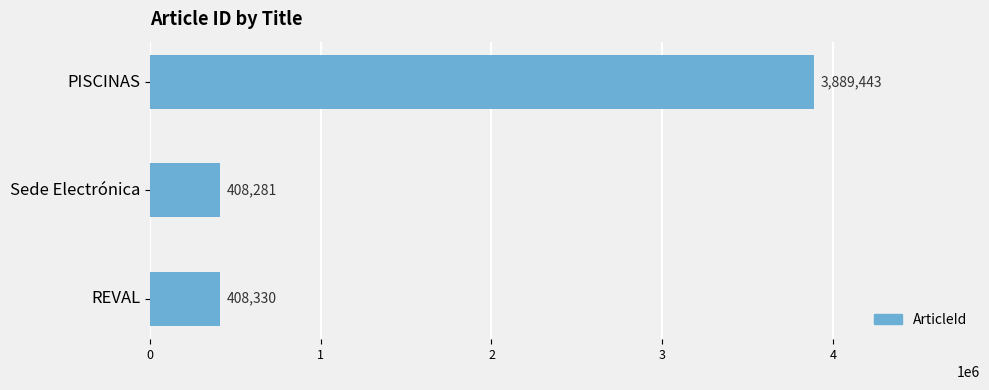

Approximately how many times larger is the value at Sede Electrónica compared to REVAL?

1.0